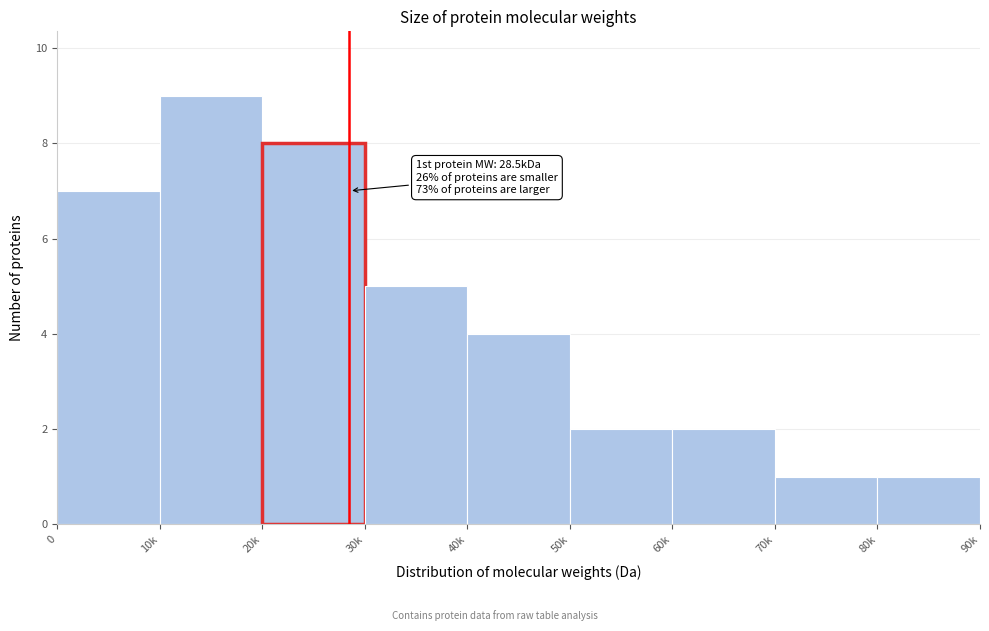

Reading left to right, list all the values displayed in this chart.

0=7	10k=9	20k=8	30k=5	40k=4	50k=2	60k=2	70k=1	80k=1